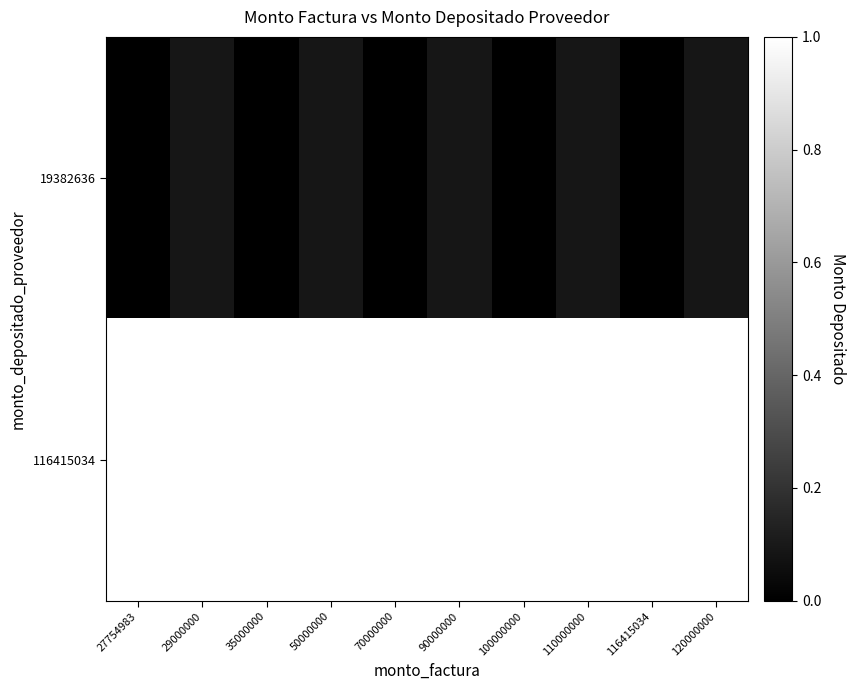

What is the maximum value shown in the chart?

1.0